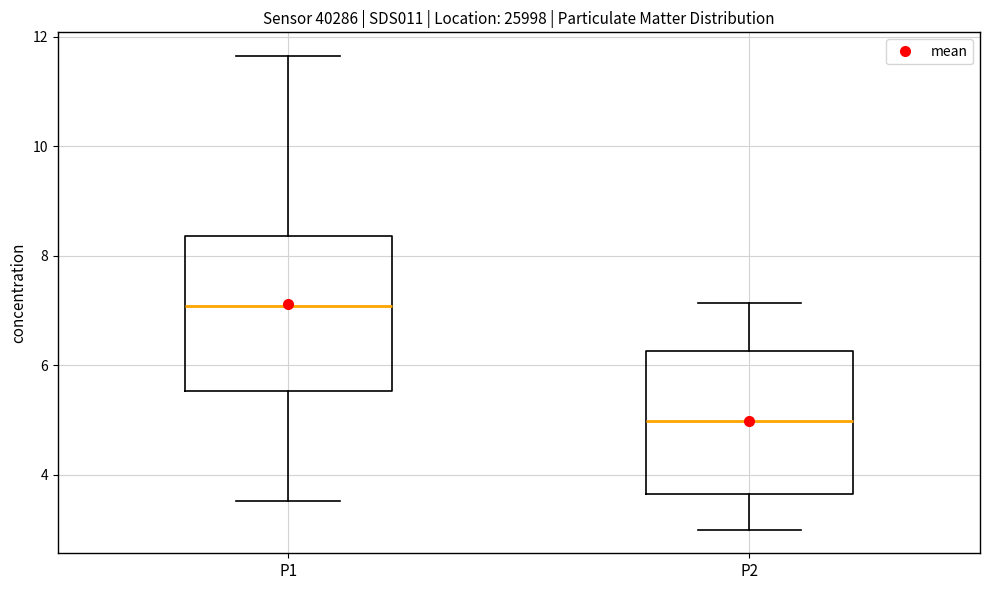

Reading left to right, transcribe this box plot: for each box, give where its median line is, the range the box spans, and where its two whiskers end, as read against the y-axis. The values are not printed on the chart, so give them approximately, as read against the axis.

P1: median 7.0, box 5.6 to 8.4, whiskers 3.6 to 11.6
P2: median 5.0, box 3.6 to 6.2, whiskers 3.0 to 7.2